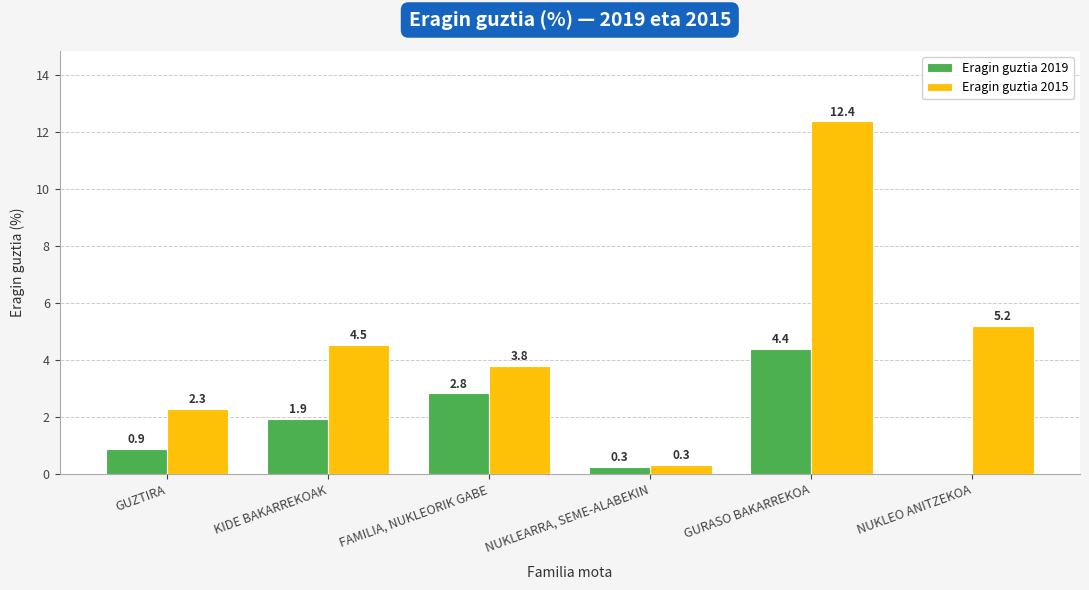

Between GUZTIRA and KIDE BAKARREKOAK, which series saw the biggest shift?

Eragin guztia 2015